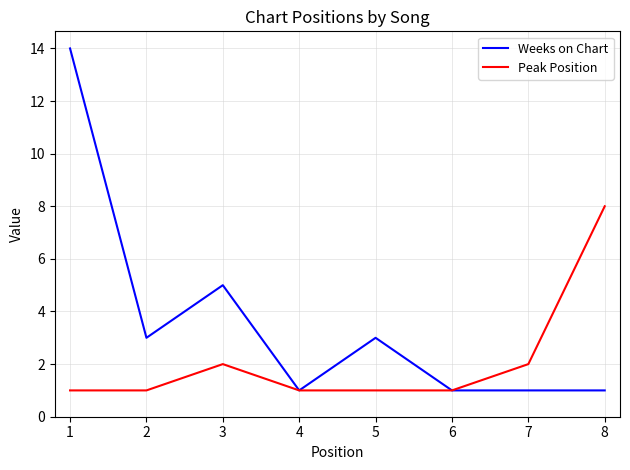

Is the value of Peak Position at 7 greater than the value of Weeks on Chart at 7?

Yes